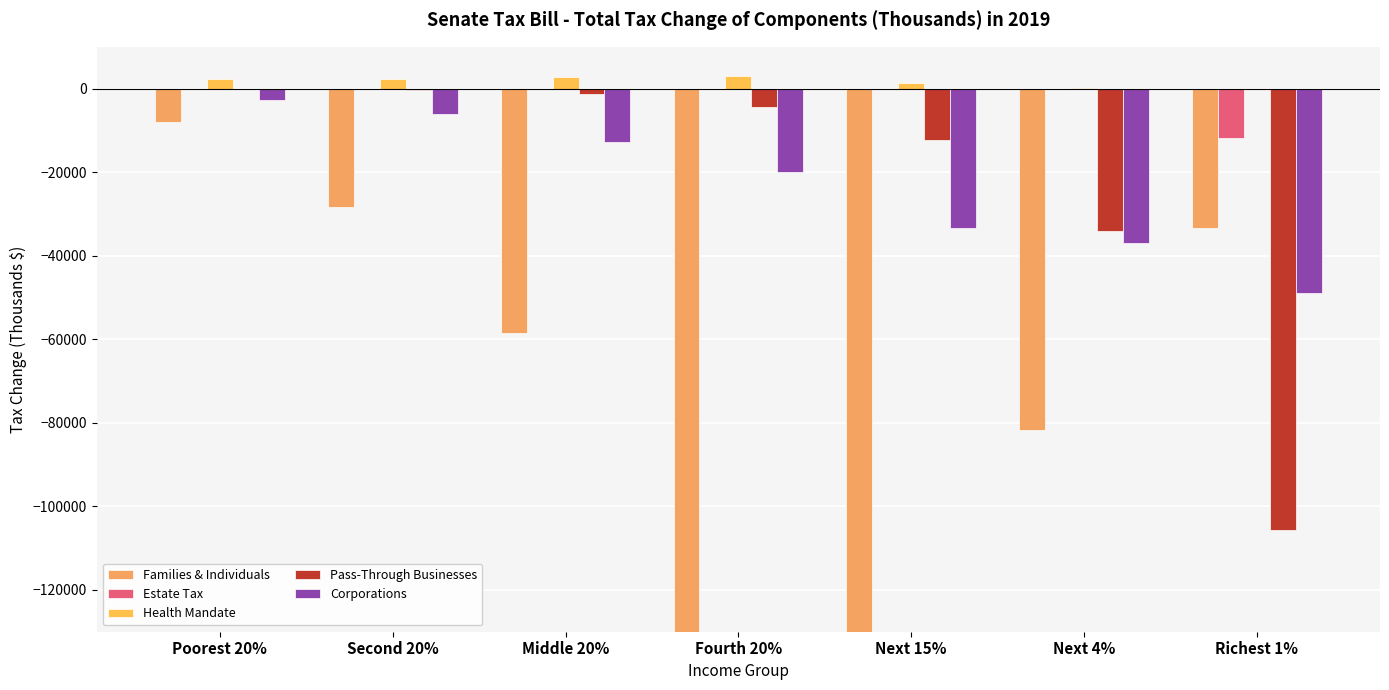

Which category has the lowest value across all series?

Next 15%